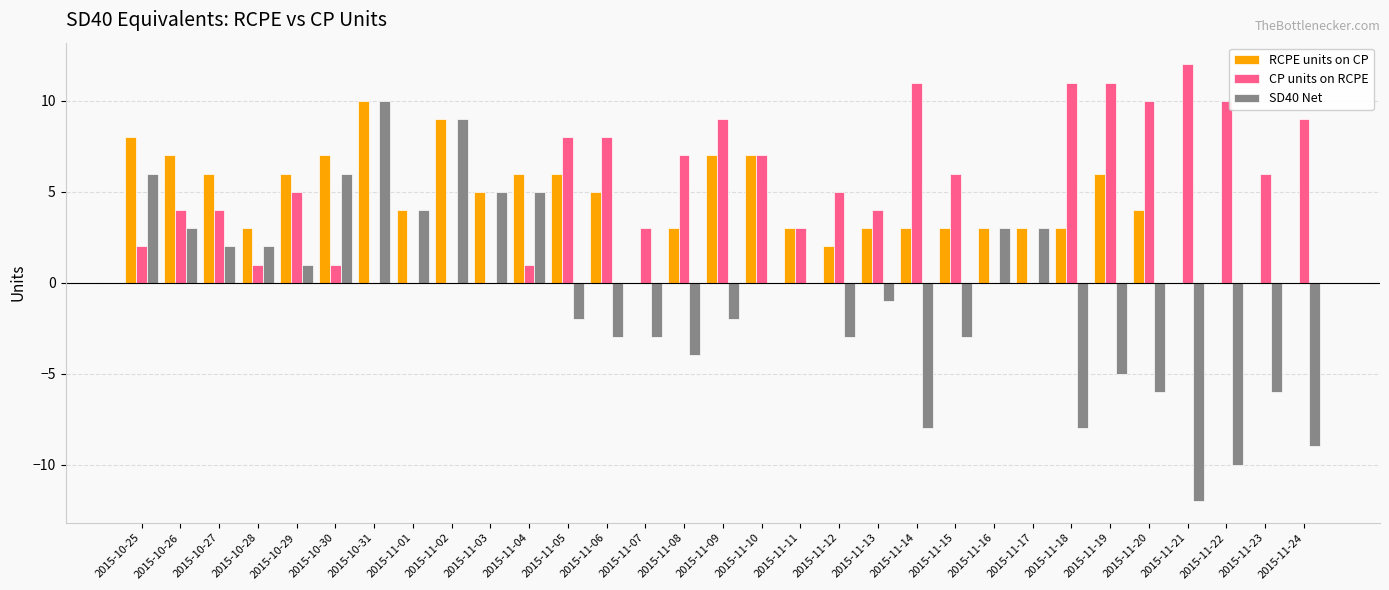

What is the highest value of the SD40 Net series?

10